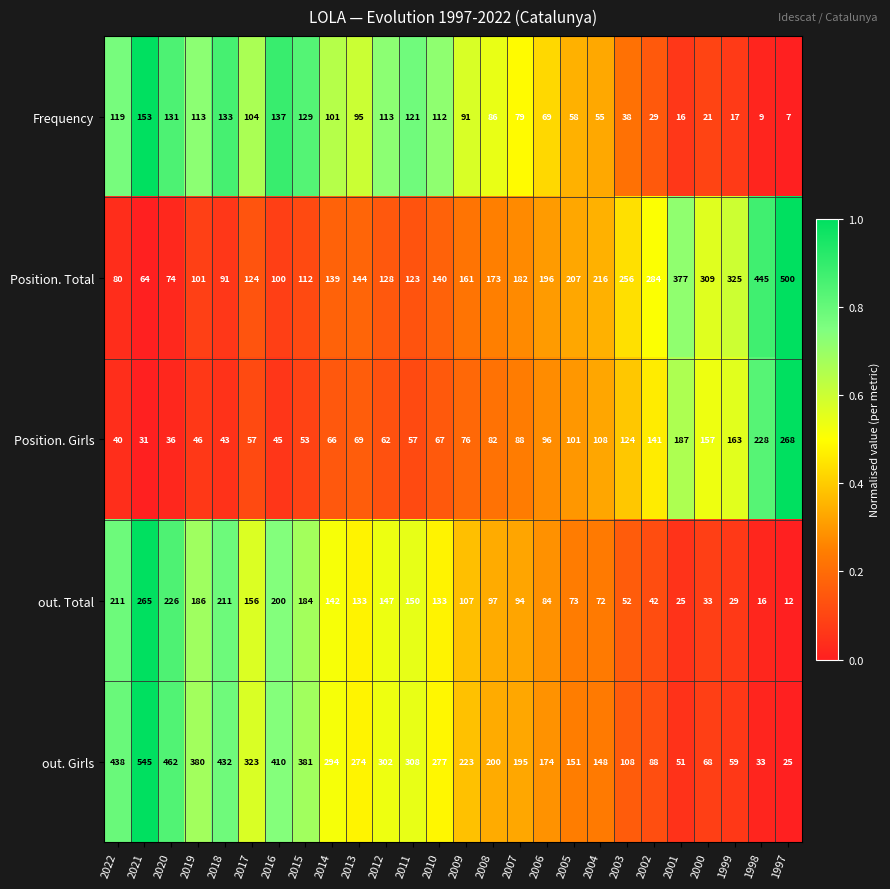

The Position. Total series shows 236 at 2009. True or false?

False